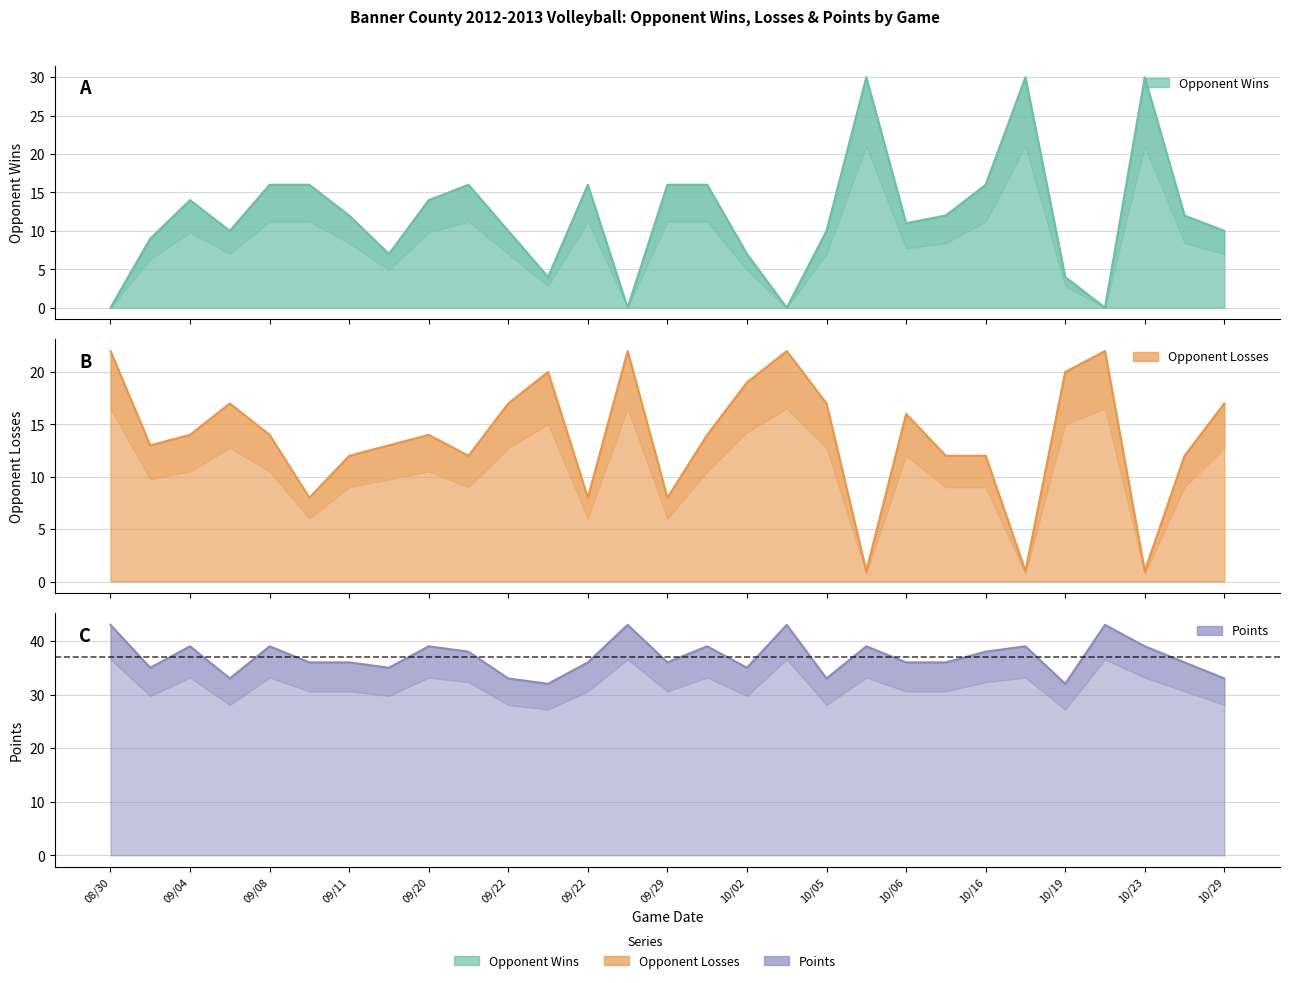

What is the label of the 6th point from the right?

10/16